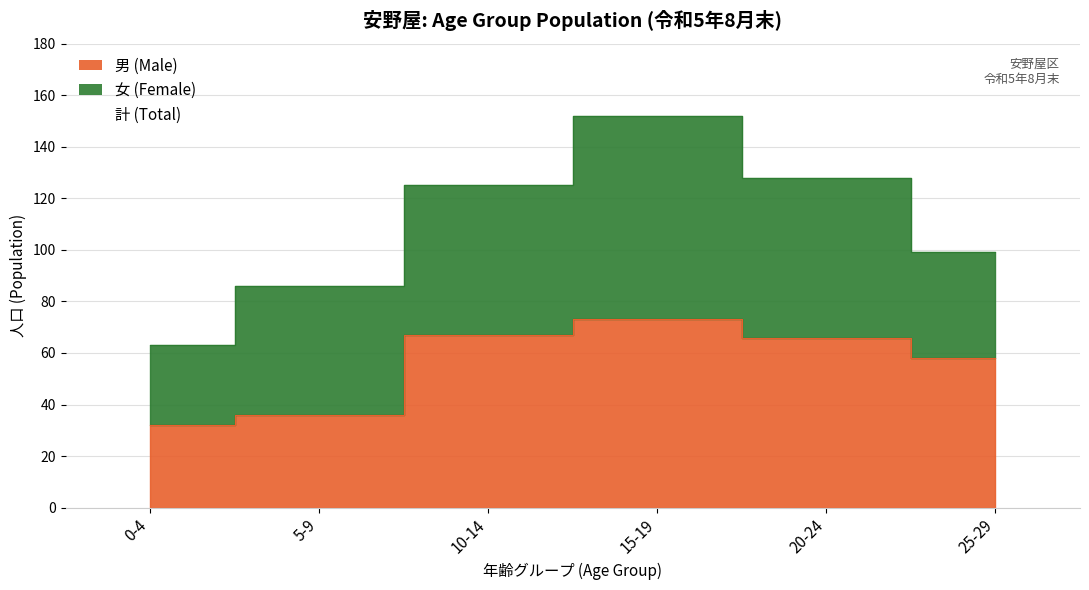

Rank the series by their maximum value, from lowest to highest.

男 (Male), 女 (Female)